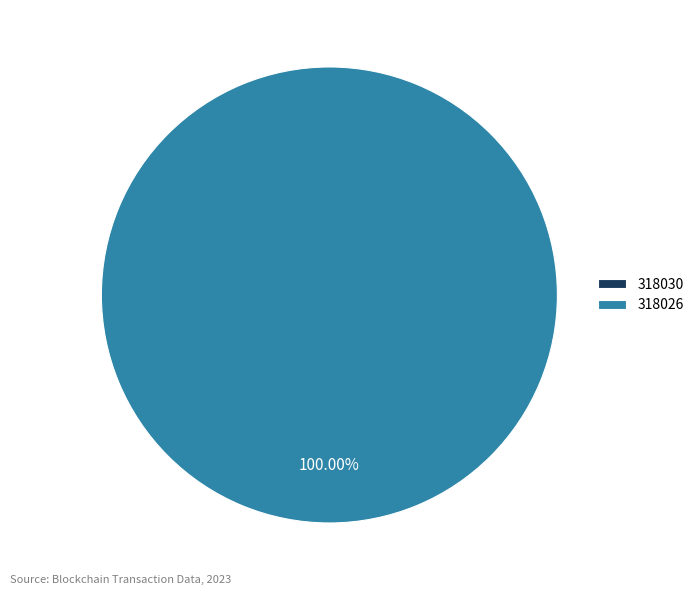

Does 318030 represent more than half of the total?

No